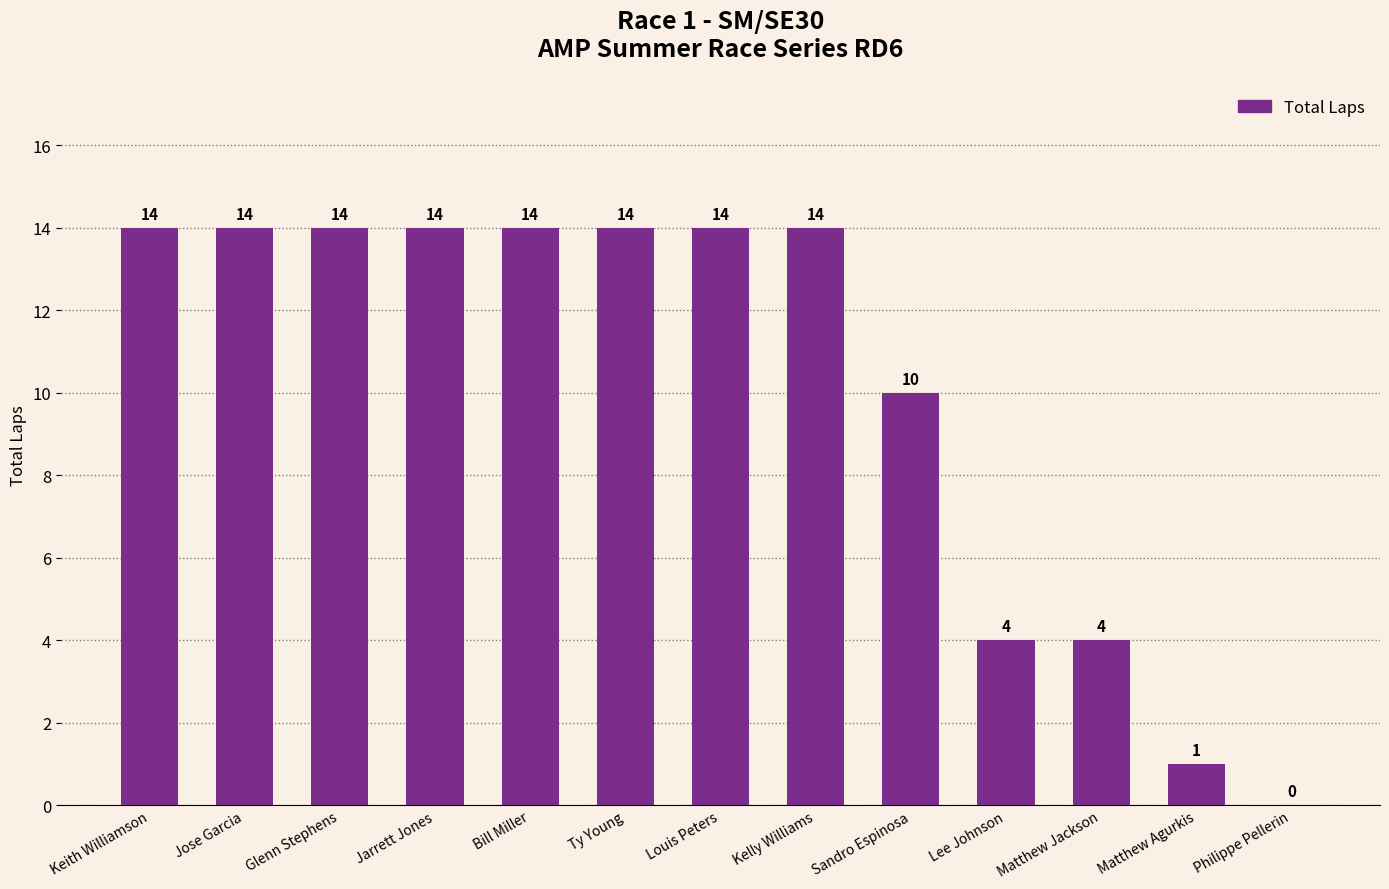

How many values are between 4 and 14?

11